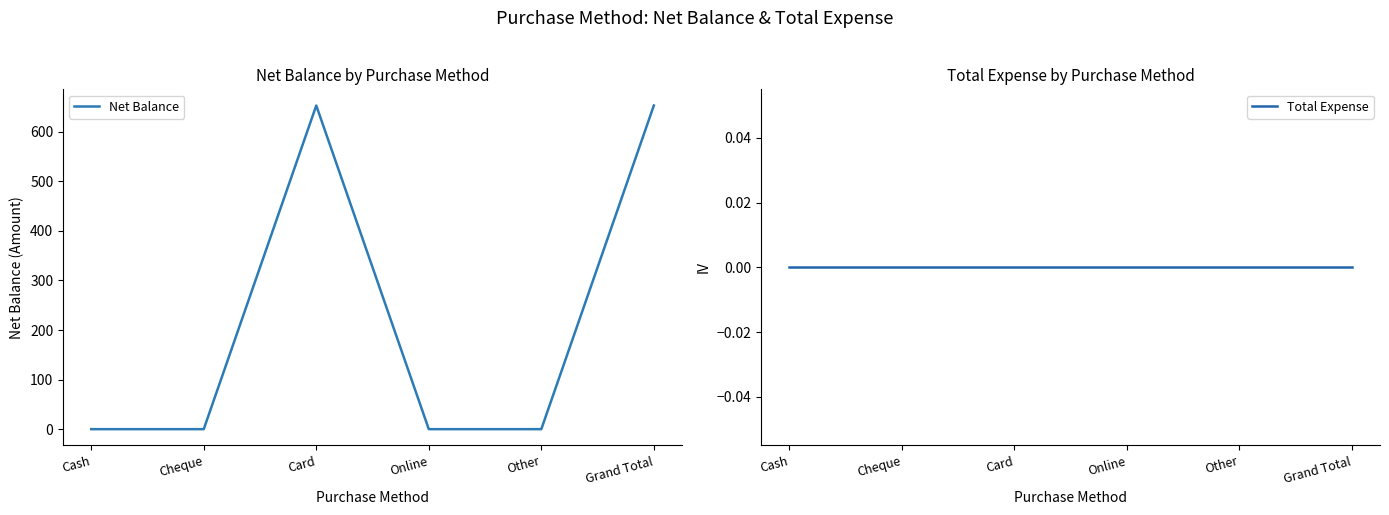

Reading left to right, what are all the values shown in this chart?

Net Balance: Cash=0	Cheque=0	Card=653	Online=0	Other=0	Grand Total=653
Total Expense: Cash=0	Cheque=0	Card=0	Online=0	Other=0	Grand Total=0